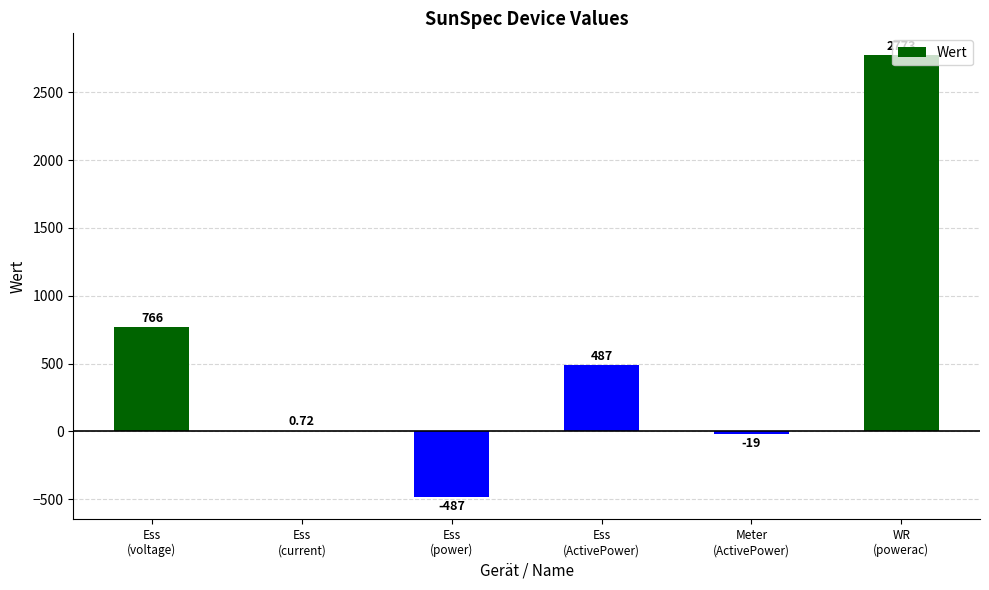

What is the change in value from Ess
(current) to Meter
(ActivePower)?

-19.7